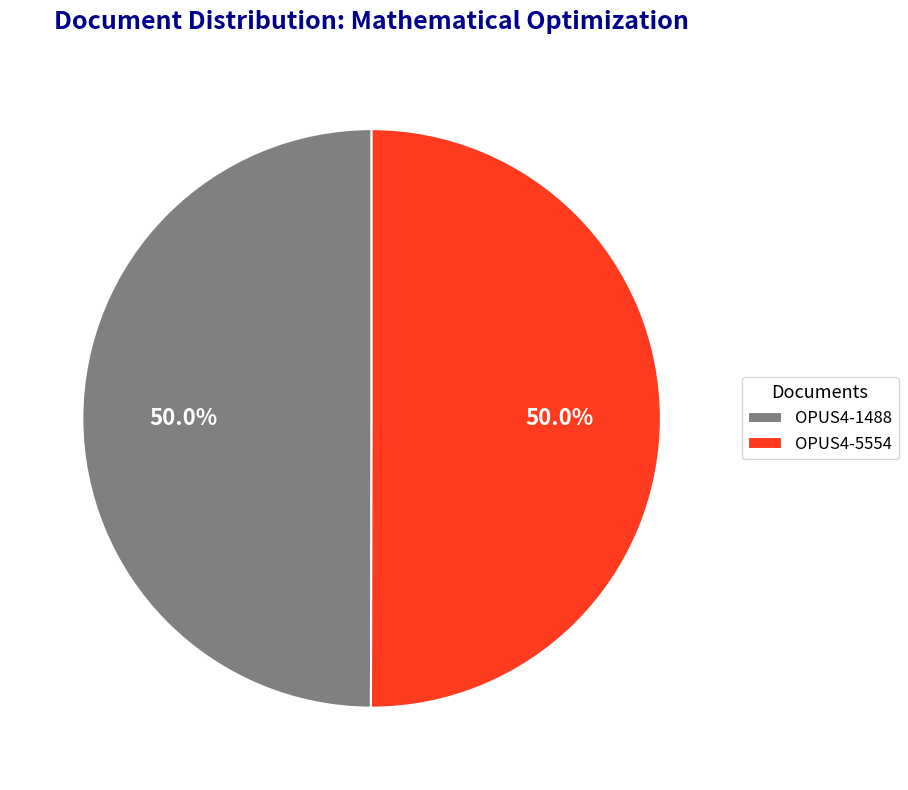

What is the ratio of the value at OPUS4-5554 to the value at OPUS4-1488?

1.0